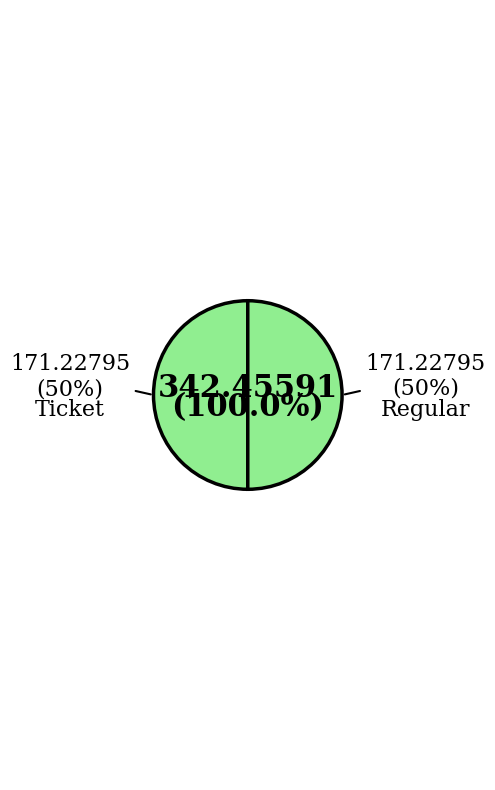

How many slices are in this pie chart?

2